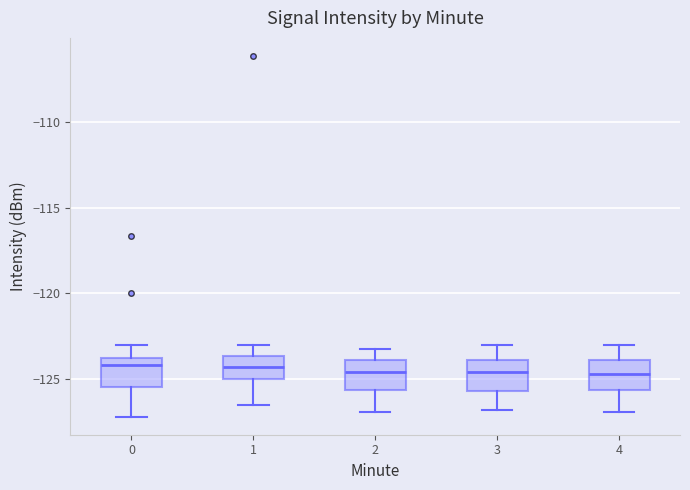

Where is the lower edge of the box at x = 1 on the y-axis? The values are not printed on the chart, so give them approximately, as read against the axis.

-125.0